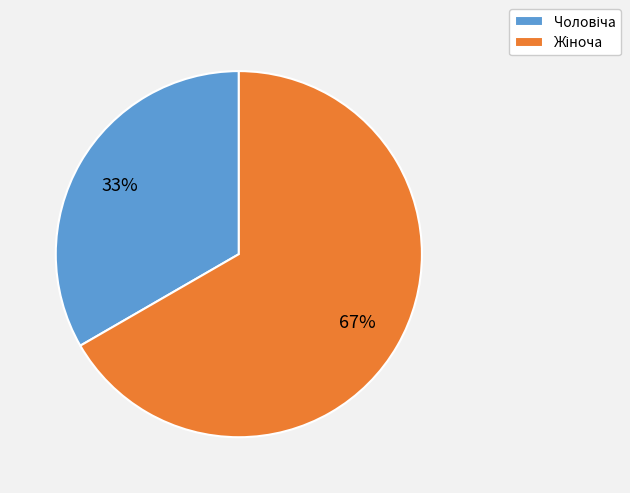

Does any single category account for the majority?

Yes